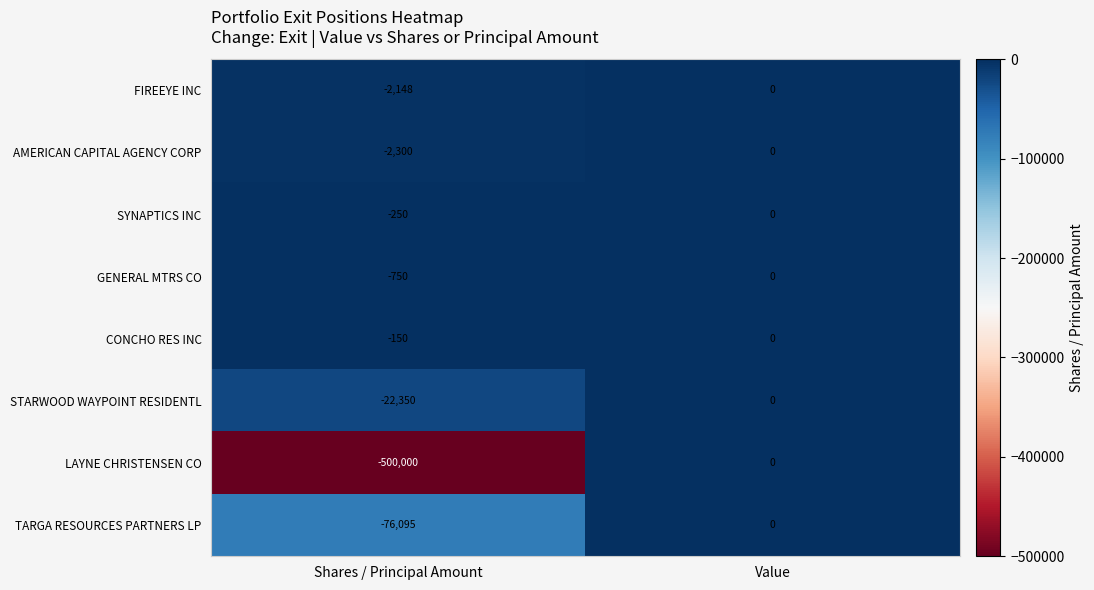

How many negative values does the CONCHO RES INC series have?

1